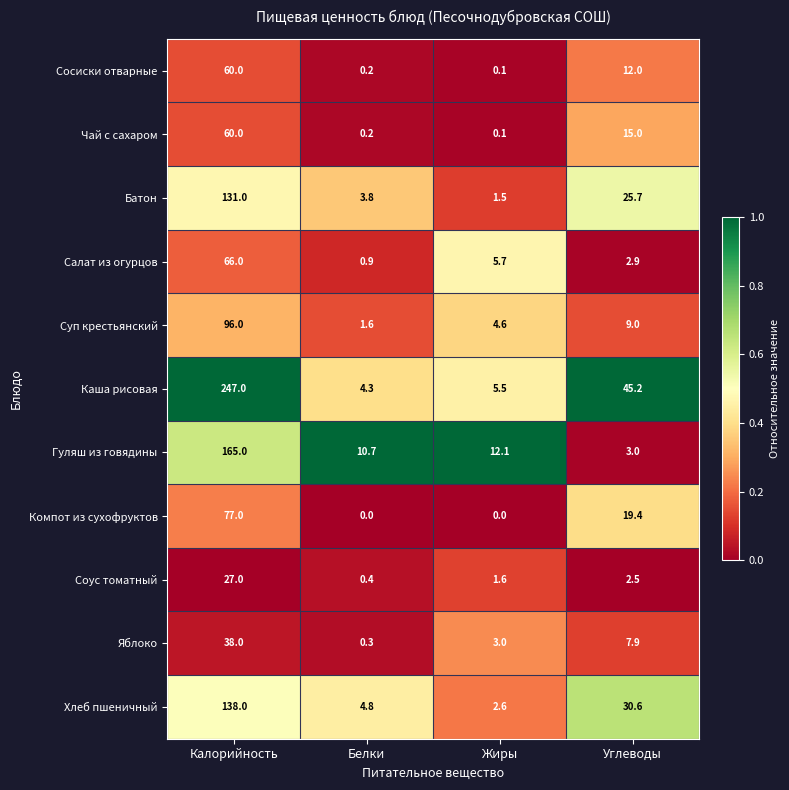

What is the spread (max minus min) of values at Углеводы?

42.7